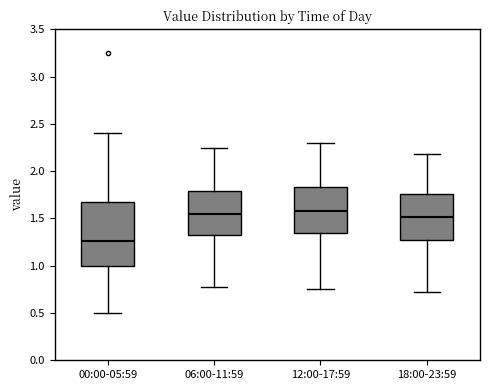

Reading left to right, transcribe this box plot: for each box, give where its median line is, the range the box spans, and where its two whiskers end, as read against the y-axis. The values are not printed on the chart, so give them approximately, as read against the axis.

00:00-05:59: median 1.25, box 1.00 to 1.65, whiskers 0.50 to 2.40
06:00-11:59: median 1.55, box 1.35 to 1.80, whiskers 0.80 to 2.25
12:00-17:59: median 1.60, box 1.35 to 1.85, whiskers 0.75 to 2.30
18:00-23:59: median 1.50, box 1.25 to 1.75, whiskers 0.70 to 2.20